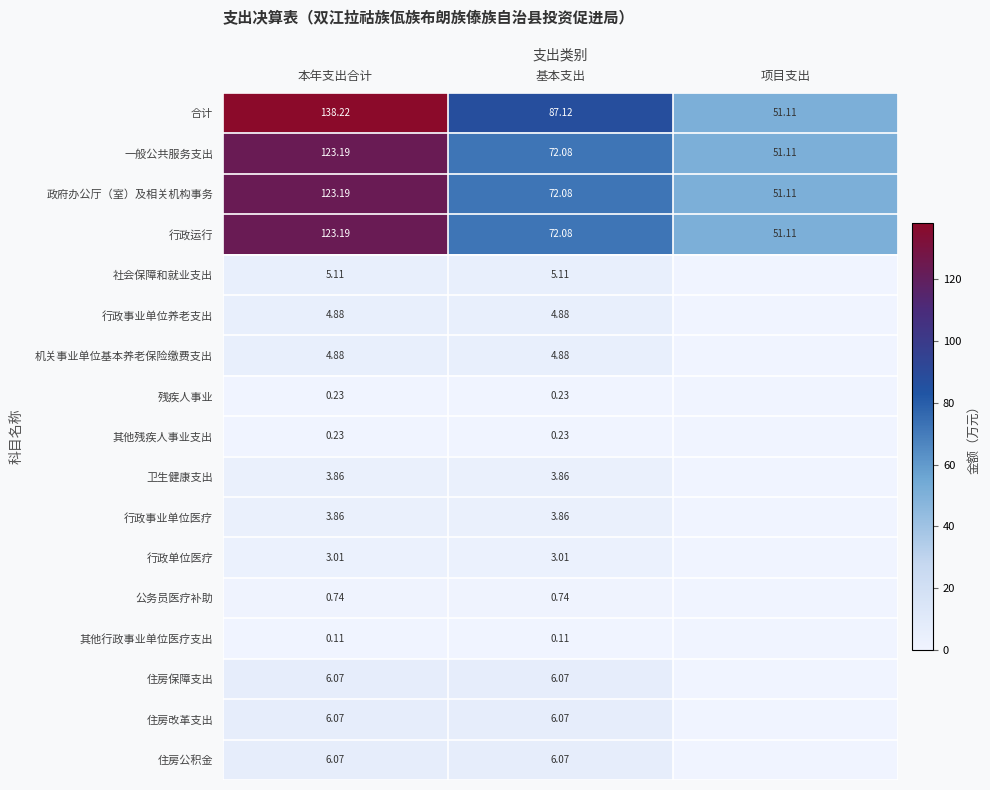

Is the value of 一般公共服务支出 at 项目支出 greater than the value of 其他残疾人事业支出 at 基本支出?

Yes